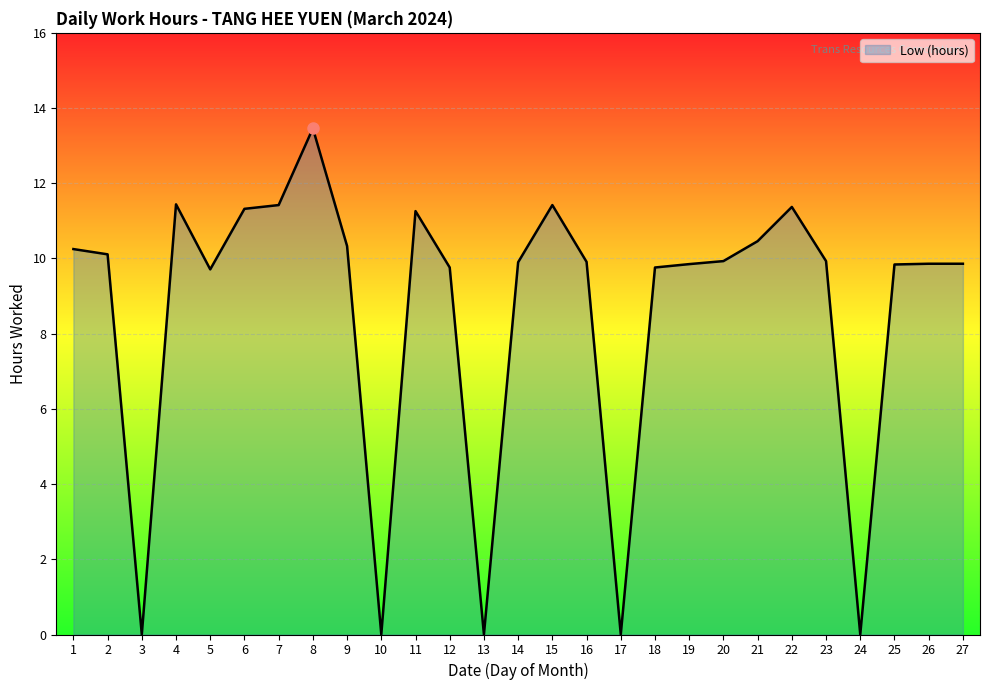

What is the maximum value shown in the chart?

13.5